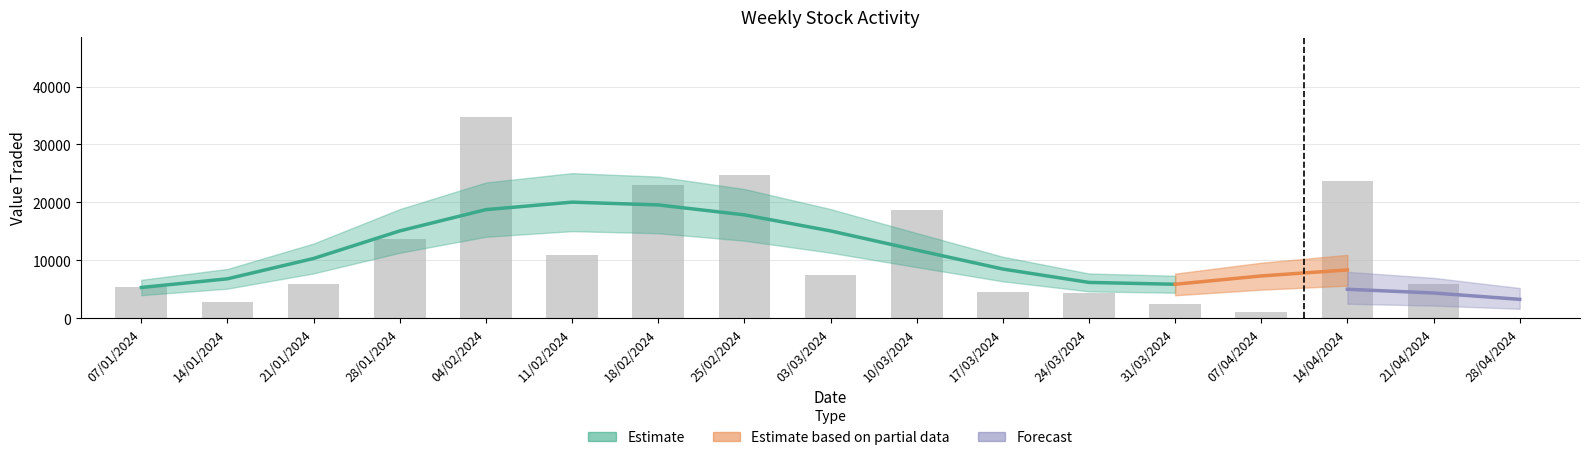

What is the label of the 6th bar from the left?

11/02/2024